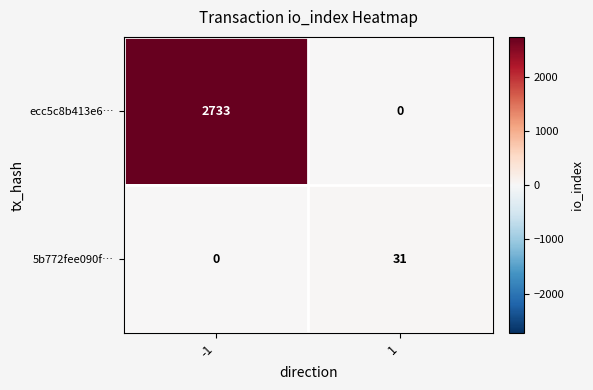

What is the greatest value displayed?

2733